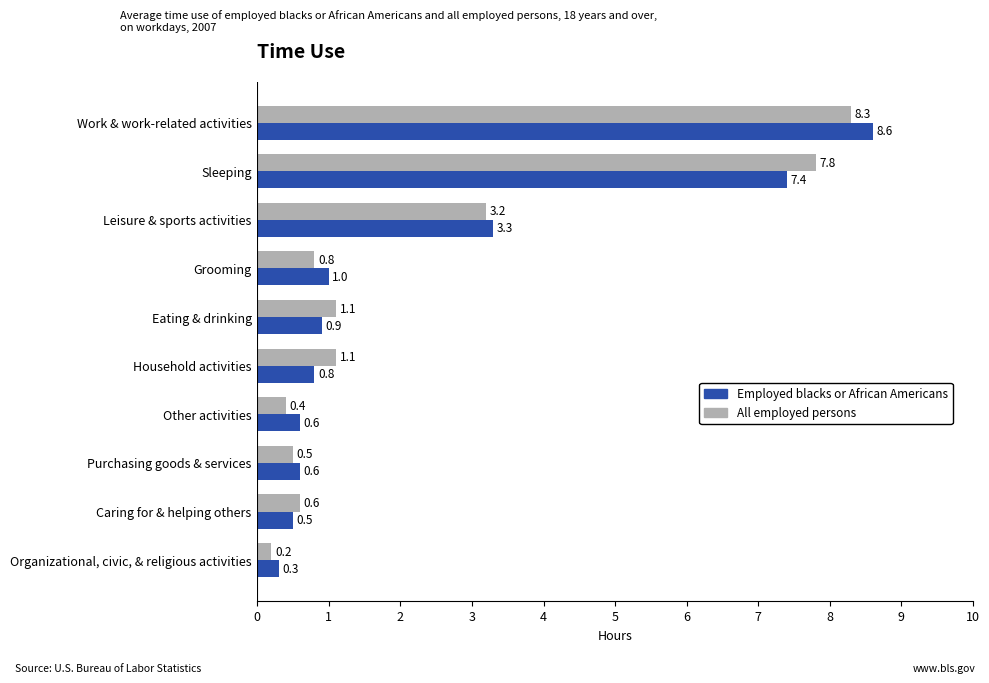

What is the difference between the second highest and second lowest values in the Employed blacks or African Americans series?

6.9